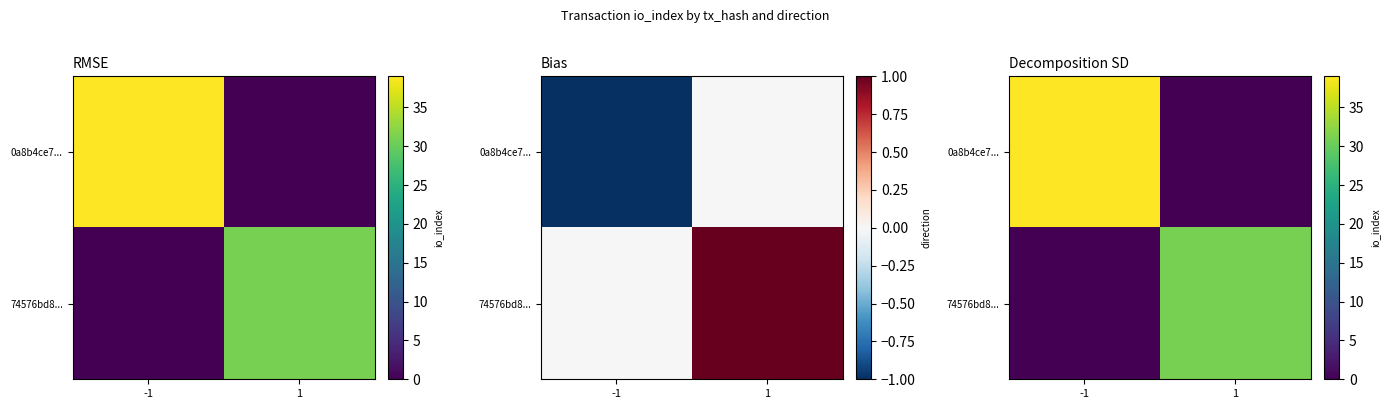

Which series has the largest total across all categories?

0a8b4ce7...